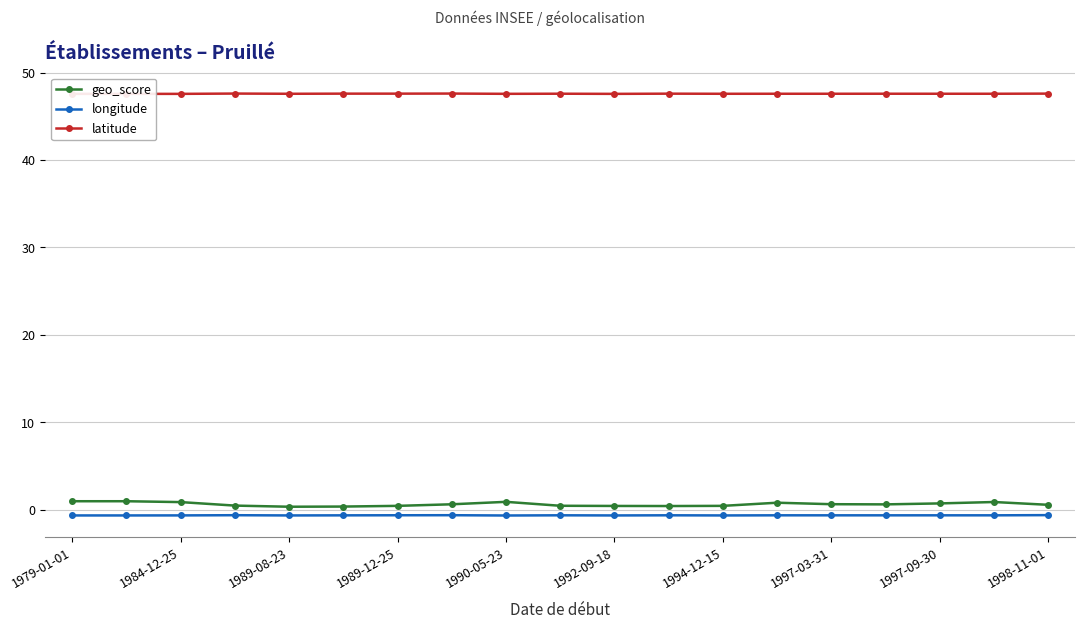

True or false: geo_score and latitude intersect in this chart.

False